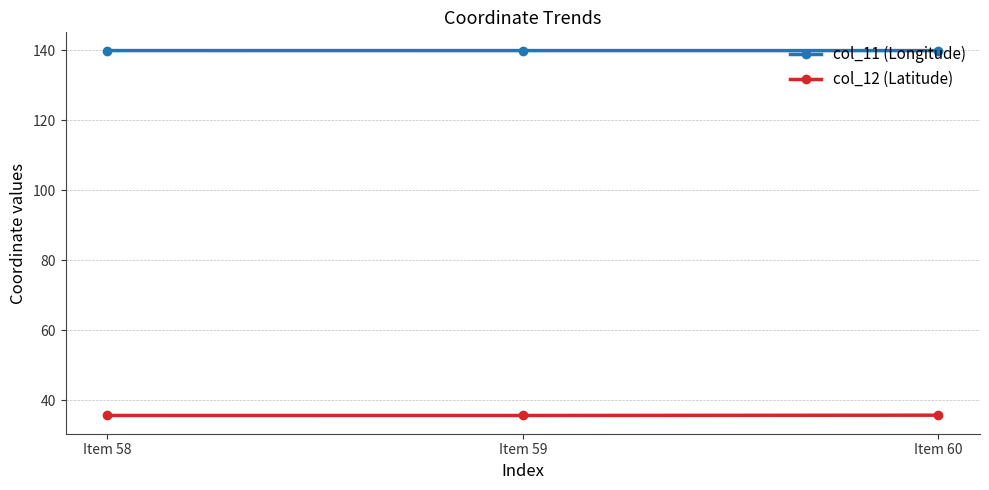

The value of col_12 (Latitude) at Item 58 is 59.5. True or false?

False